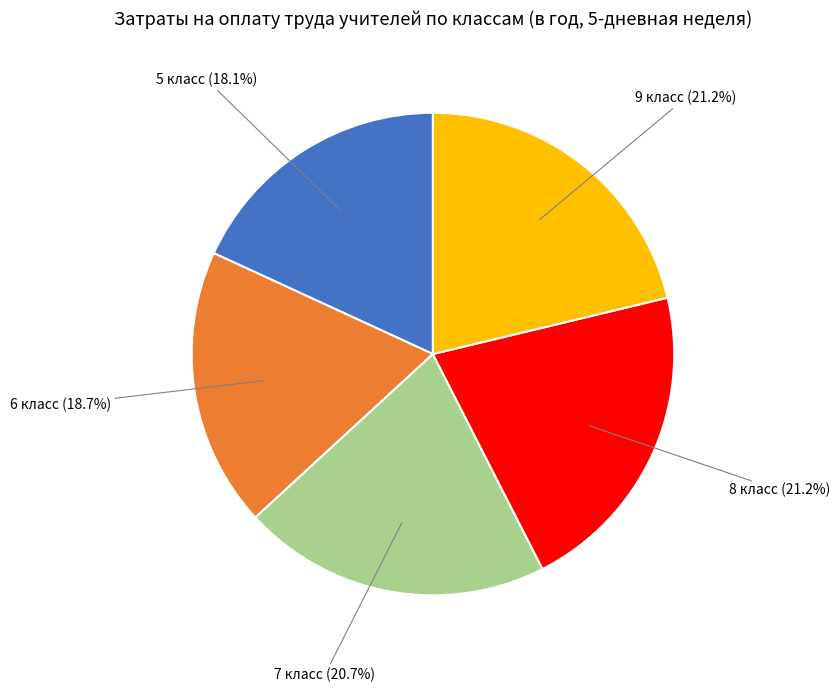

What percentage is the 6 класс slice, to the nearest percent?

19%